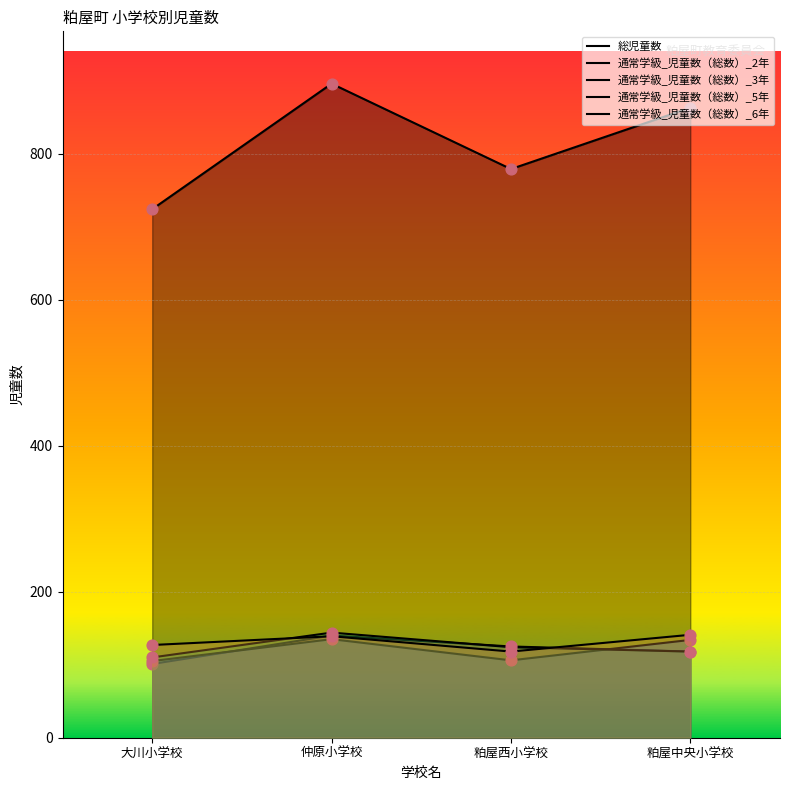

Which series contains the highest Y value?

総児童数